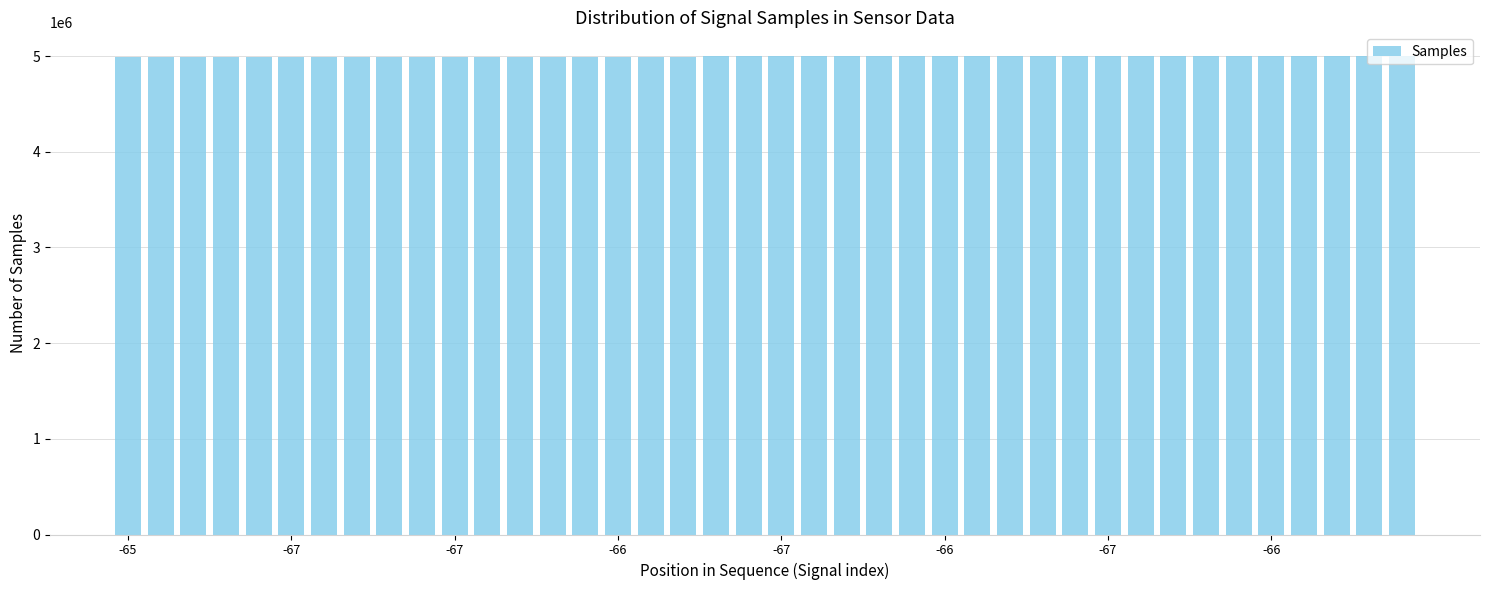

What is the value of the 30th bar from the left?

4996843